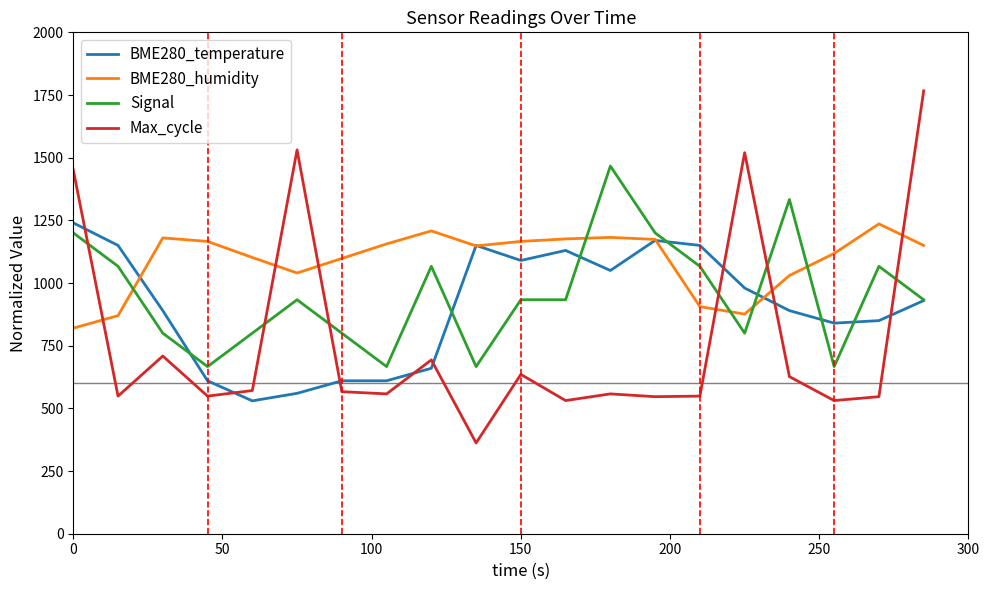

What are all the series names shown in the legend?

BME280_temperature, BME280_humidity, Signal, Max_cycle